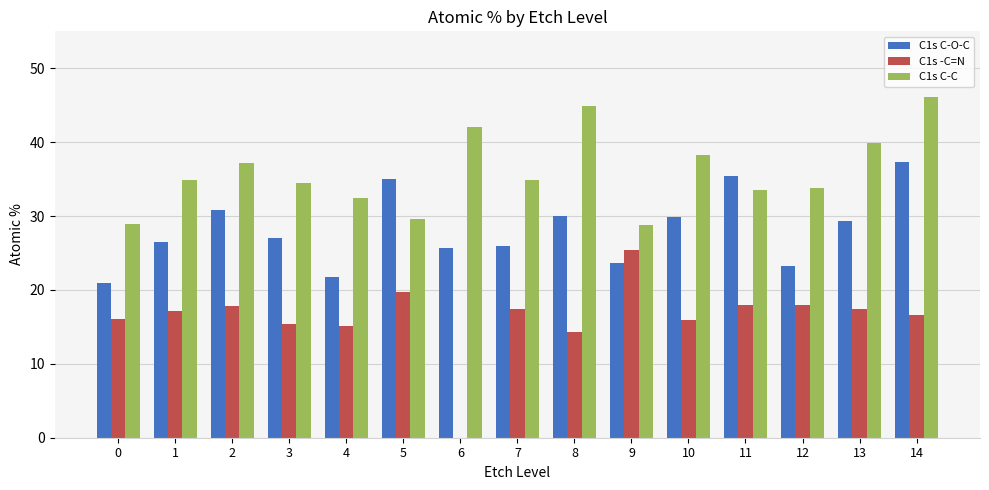

What is the highest value of the C1s C-C series?

46.1